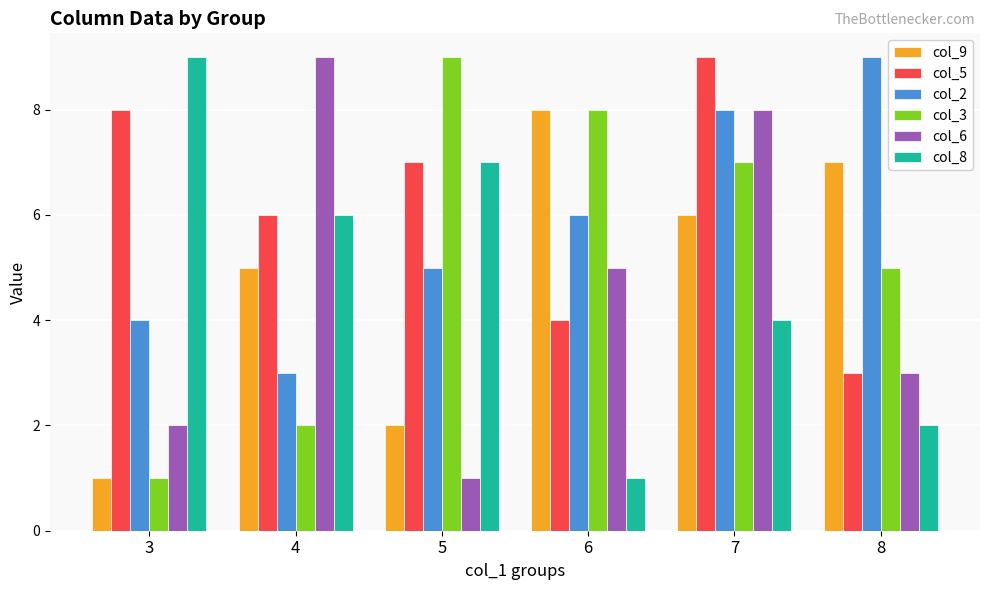

How many data points does each series have?

6